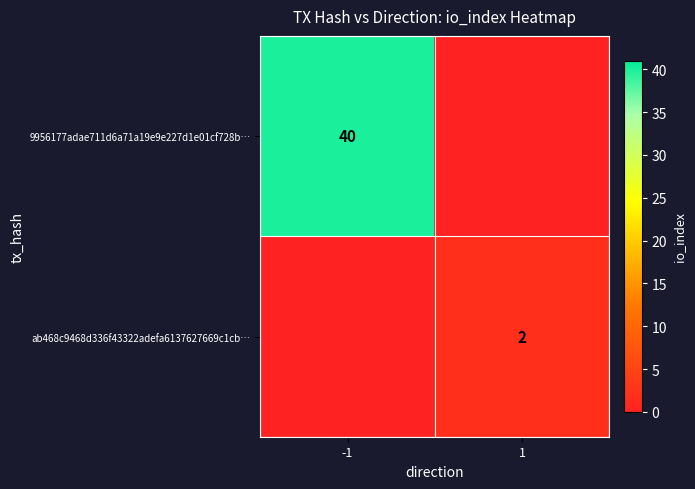

Is it true that 9956177adae711d6a71a19e9e227d1e01cf728b… equals 55 at -1?

False